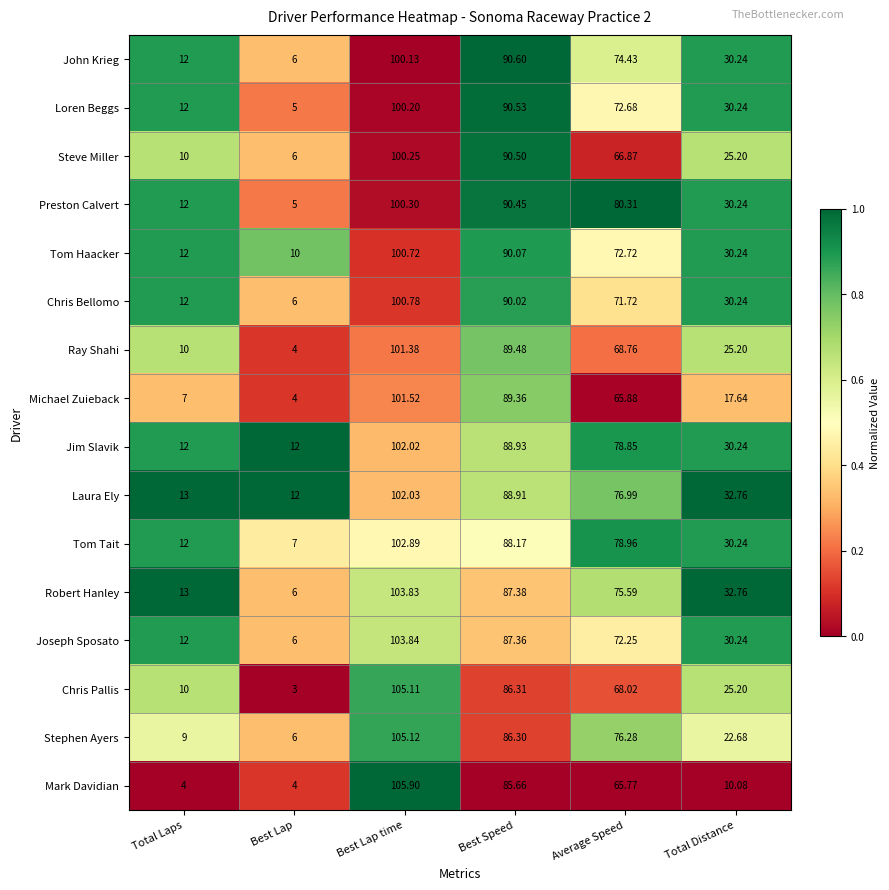

What is the spread (max minus min) of values at Best Lap?

9.0